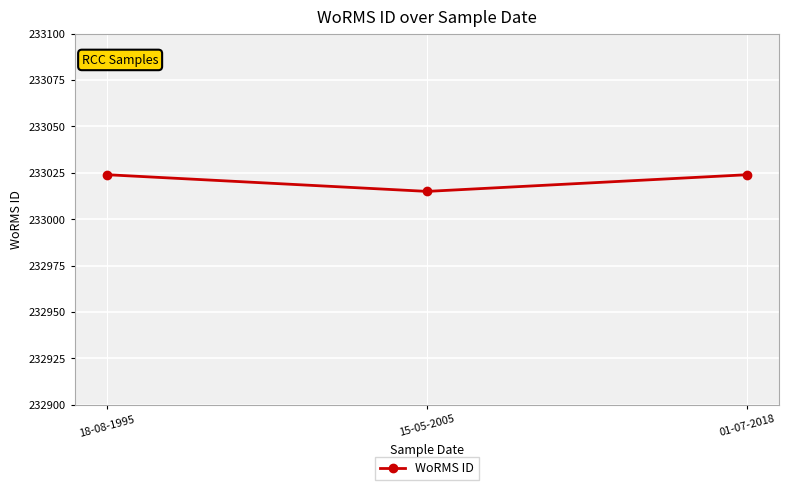

The value at 01-07-2018 is 233024. True or false?

True